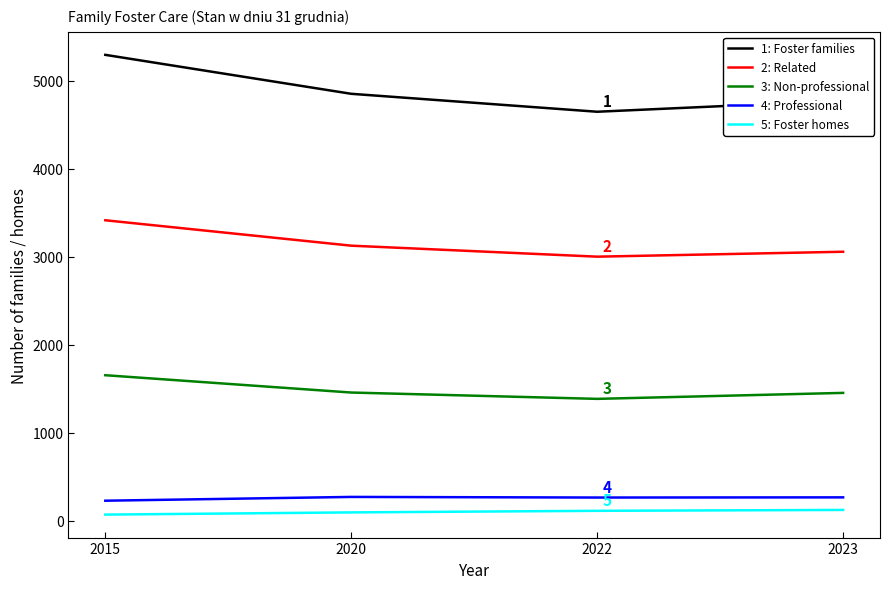

The 4: Professional series shows 263 at 2022. True or false?

True